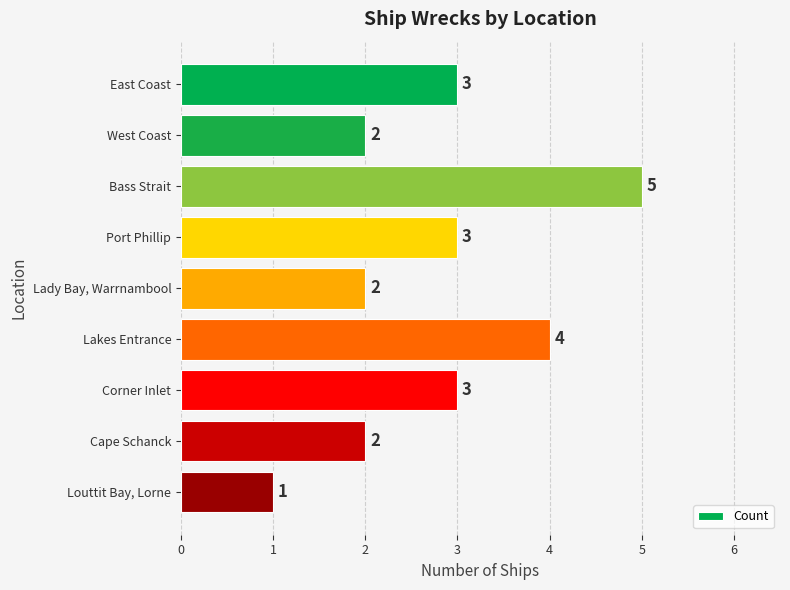

Approximately how many times larger is the value at Bass Strait compared to West Coast?

2.5